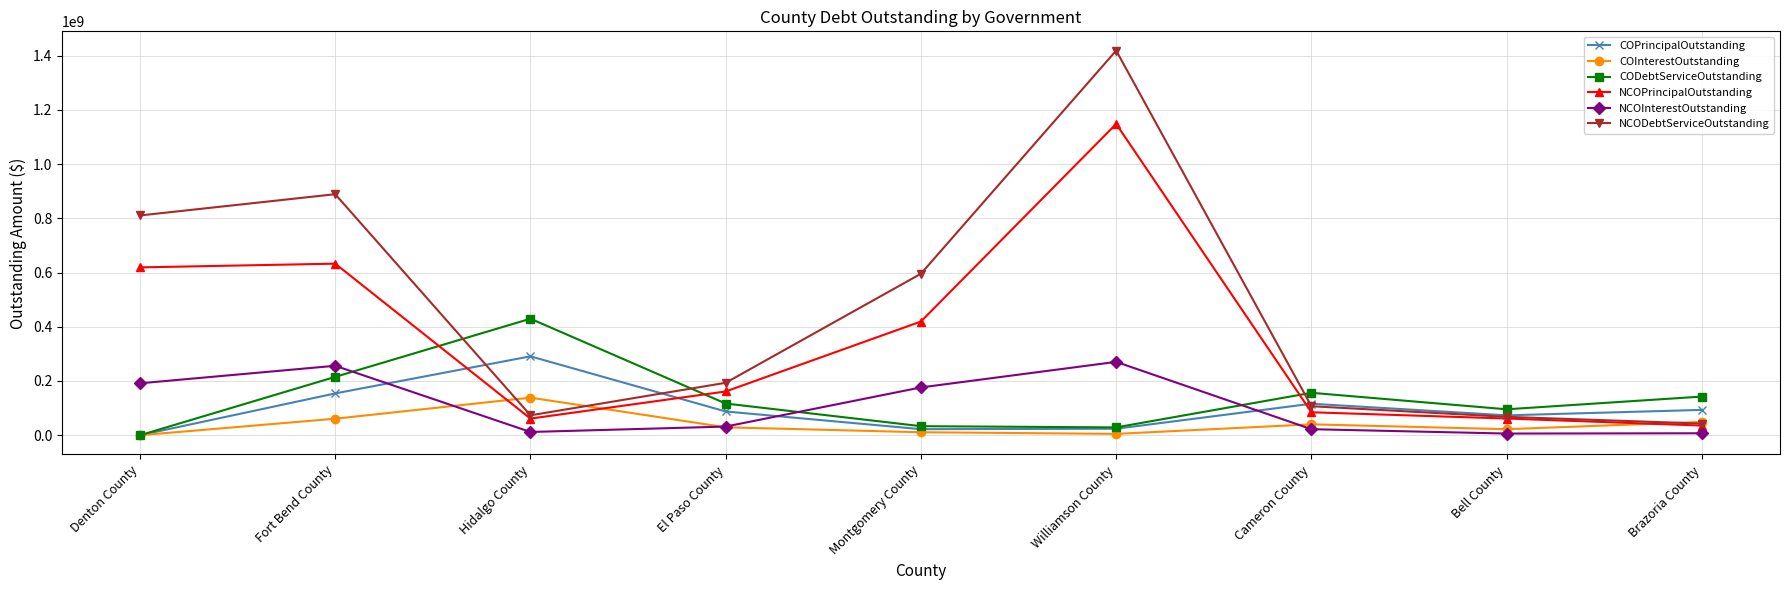

Does the chart have visible grid lines?

Yes